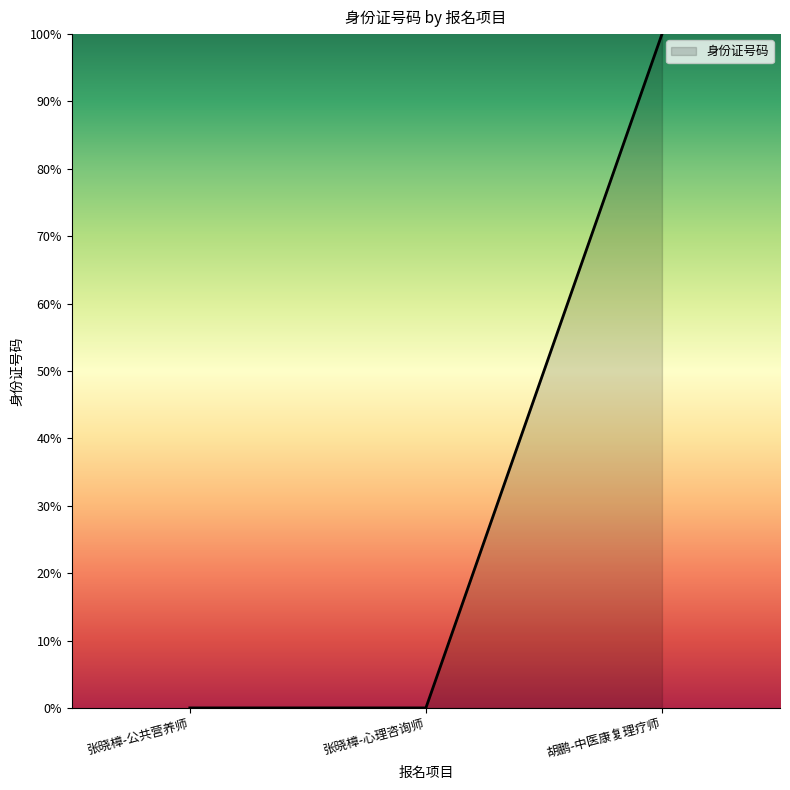

The value at 胡鹏-中医康复理疗师 is 143. True or false?

False